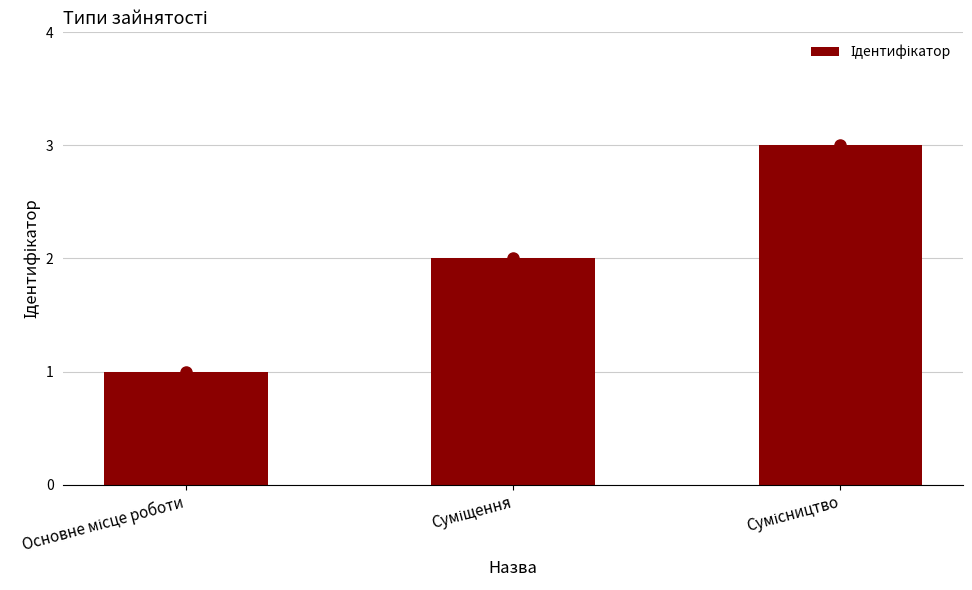

What is the maximum value shown in the chart?

3